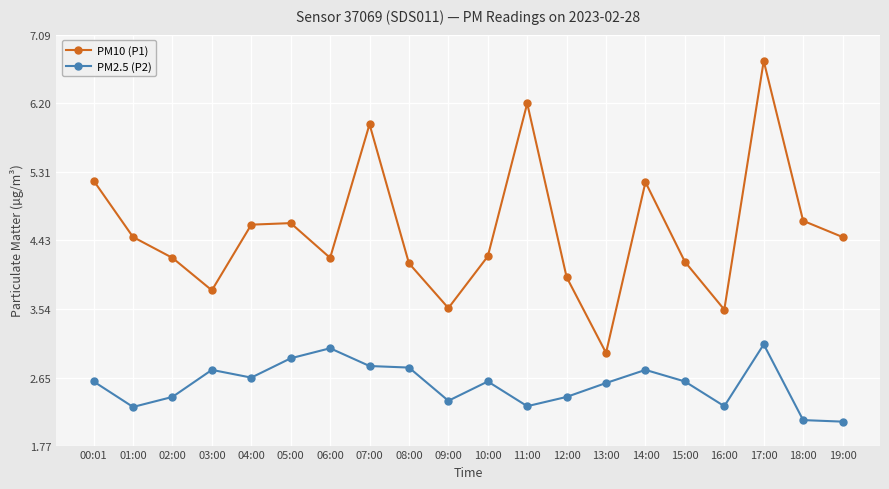

How many values in the PM10 (P1) series are below 4?

5